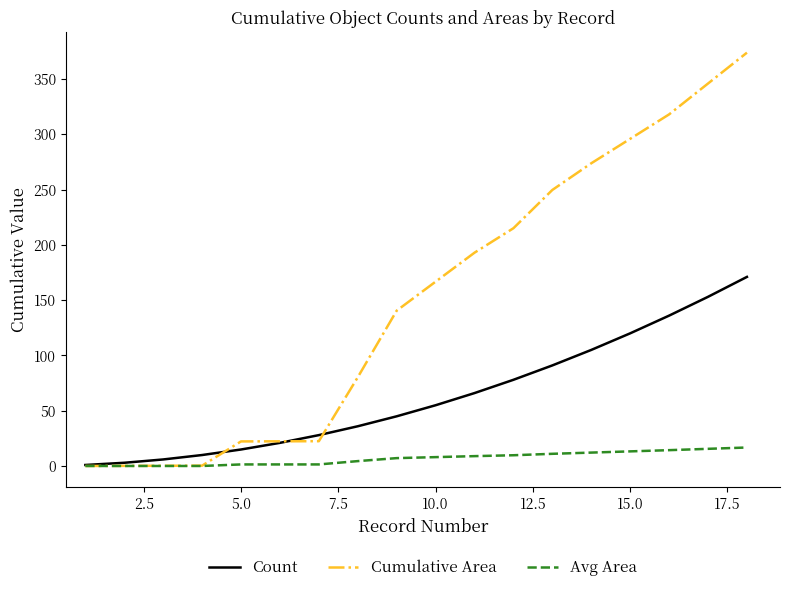

After their last crossing, which series has the higher values: Cumulative Area or Count?

Cumulative Area